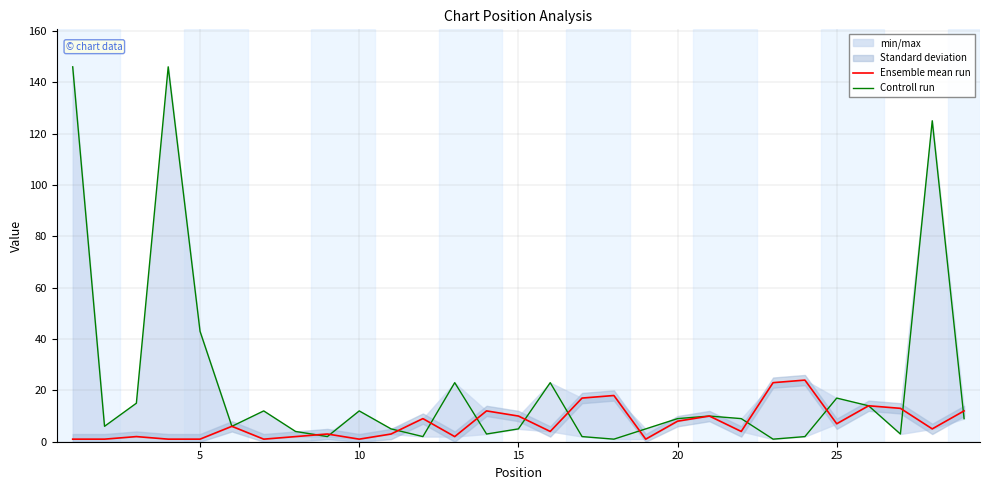

Reading left to right, what are all the values shown in this chart?

Ensemble mean run: 1	1	2	1	1	6	1	2	3	1	3	9	2	12	10	4	17	18	1	8	10	4	23	24	7	14	13	5	12
Controll run: 146	6	15	146	43	6	12	4	2	12	5	2	23	3	5	23	2	1	5	9	10	9	1	2	17	14	3	125	9